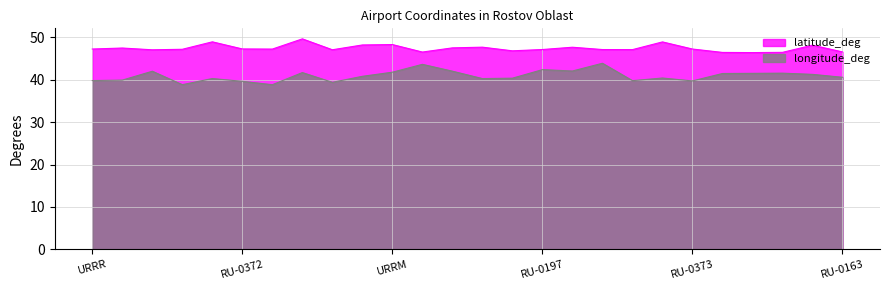

What is the sum of all longitude_deg values?

1064.2